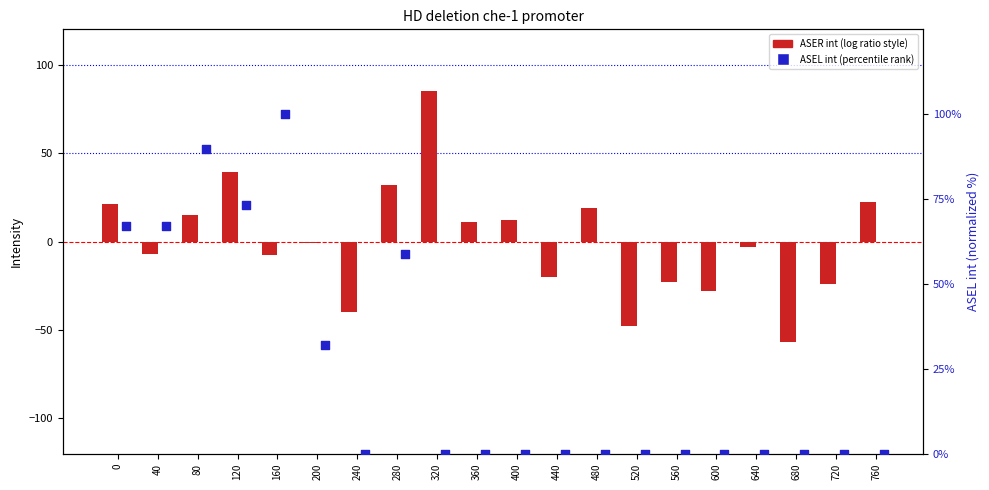

Is the value of ASEL int (percentile) at 520 greater than the value of ASER int (centered) at 440?

Yes